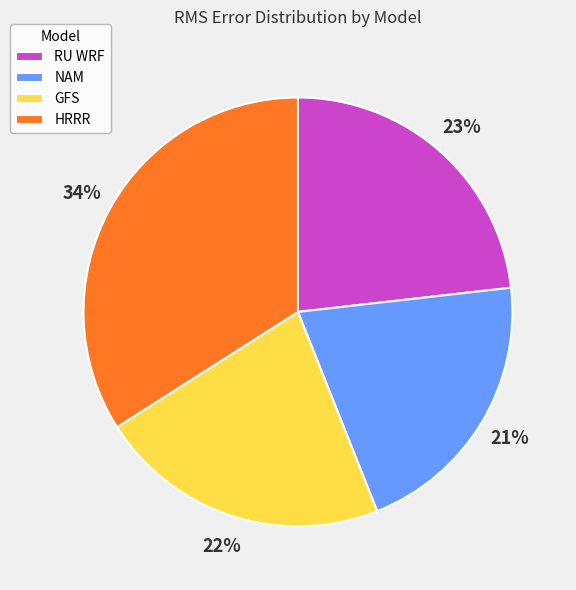

Is there a majority slice in this chart?

No